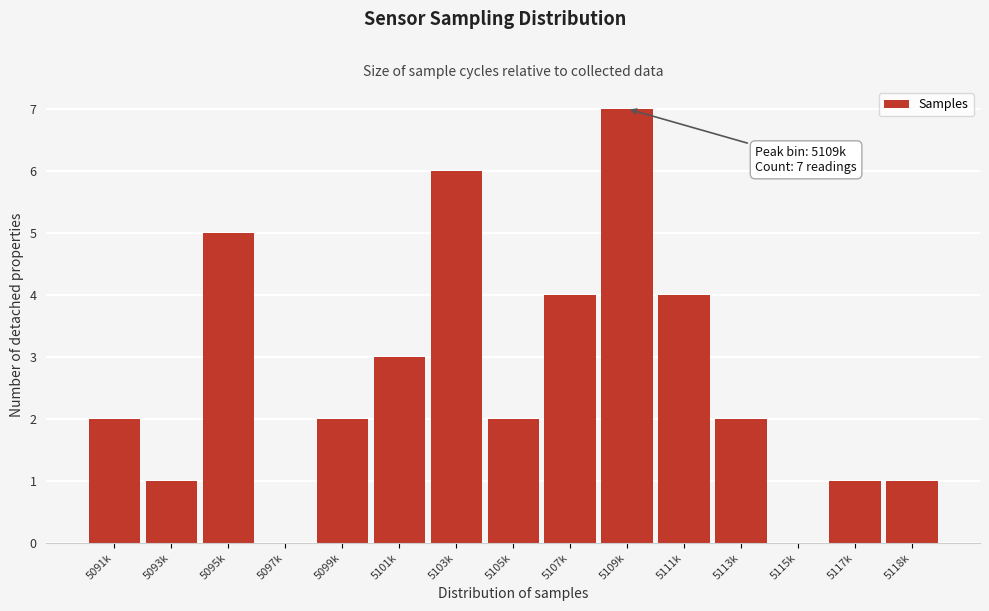

Reading right to left, what are all the values shown in this chart?

5118k=1	5117k=1	5115k=0	5113k=2	5111k=4	5109k=7	5107k=4	5105k=2	5103k=6	5101k=3	5099k=2	5097k=0	5095k=5	5093k=1	5091k=2